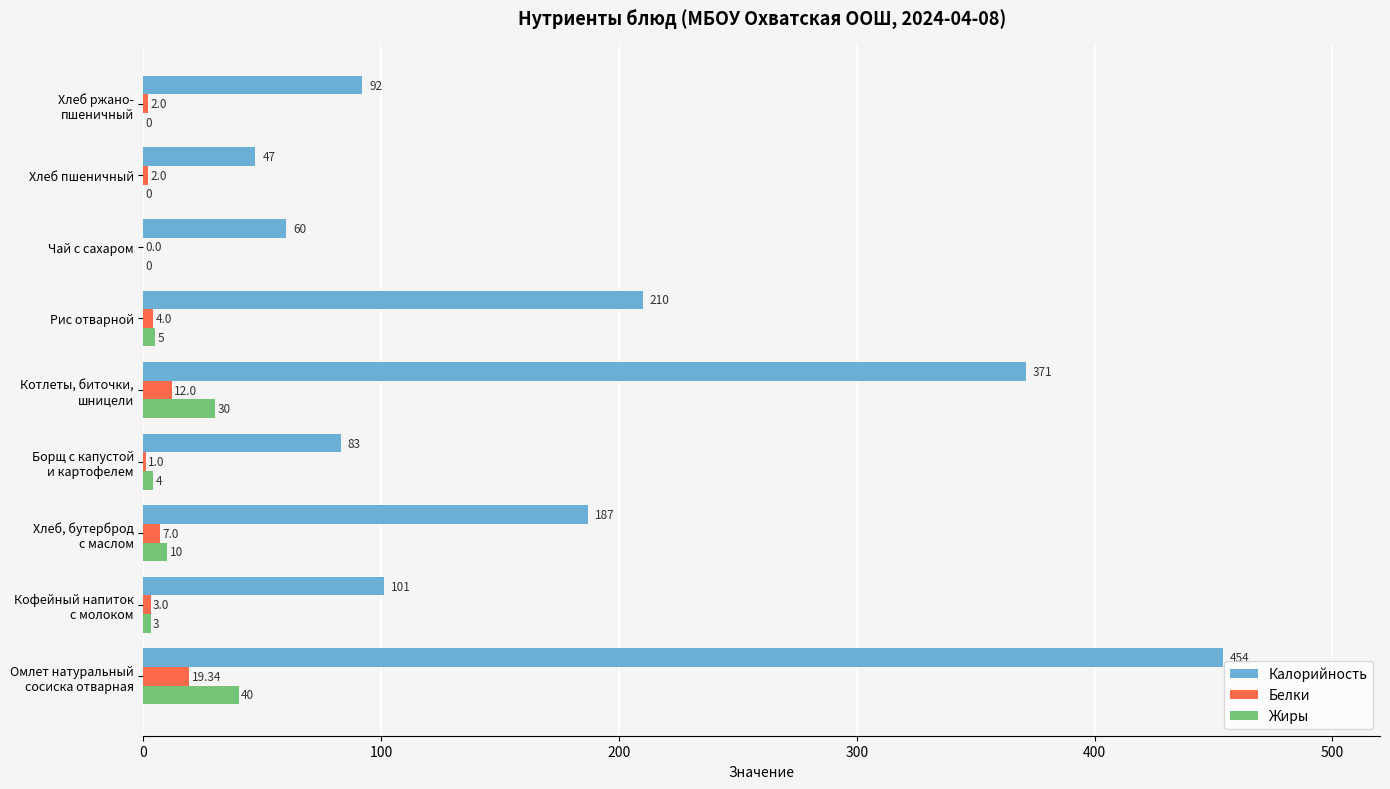

What are all the series names shown in the legend?

Калорийность, Белки, Жиры